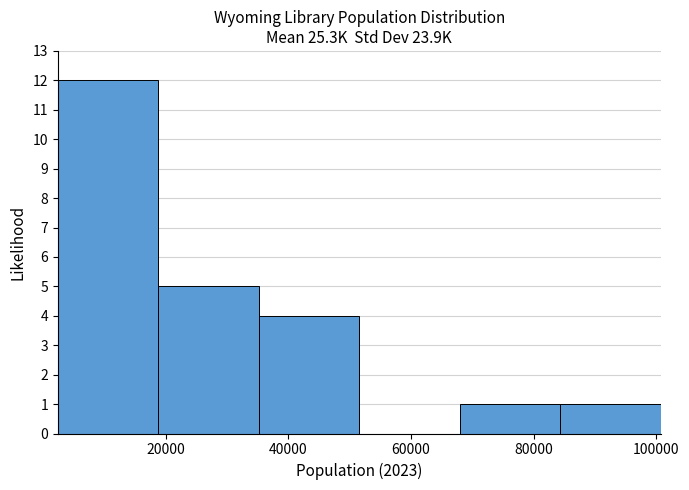

Over which range of the x-axis is the bar tallest?

2000 to 18000